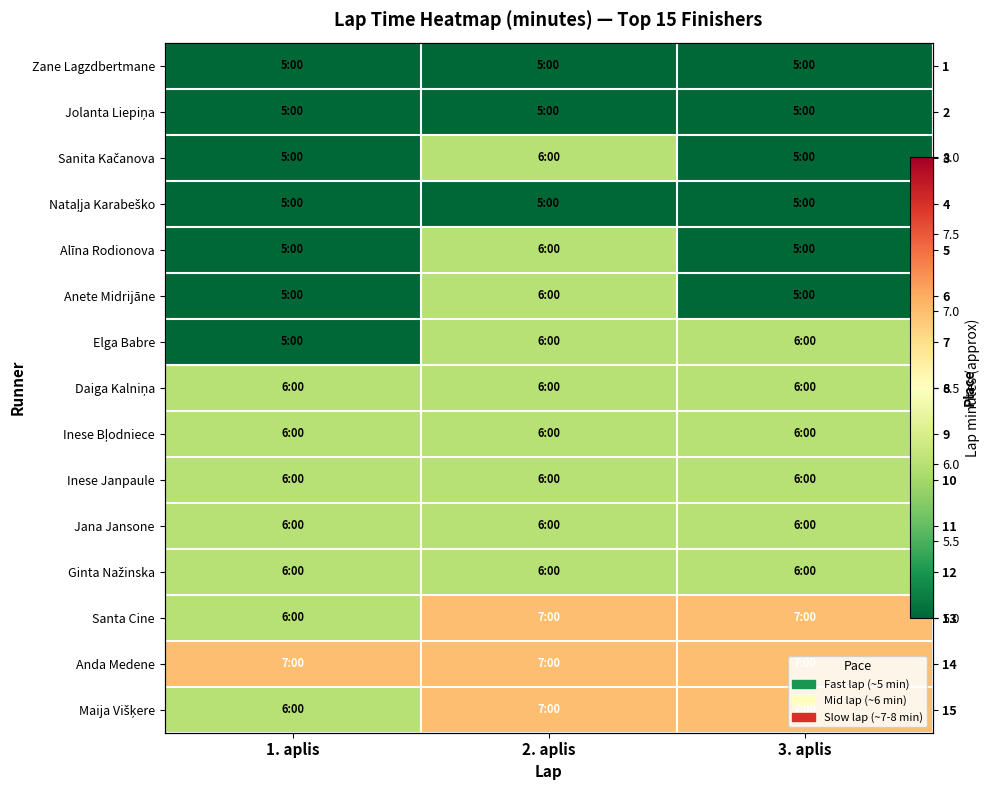

At which category is the sum across all series the highest?

2. aplis